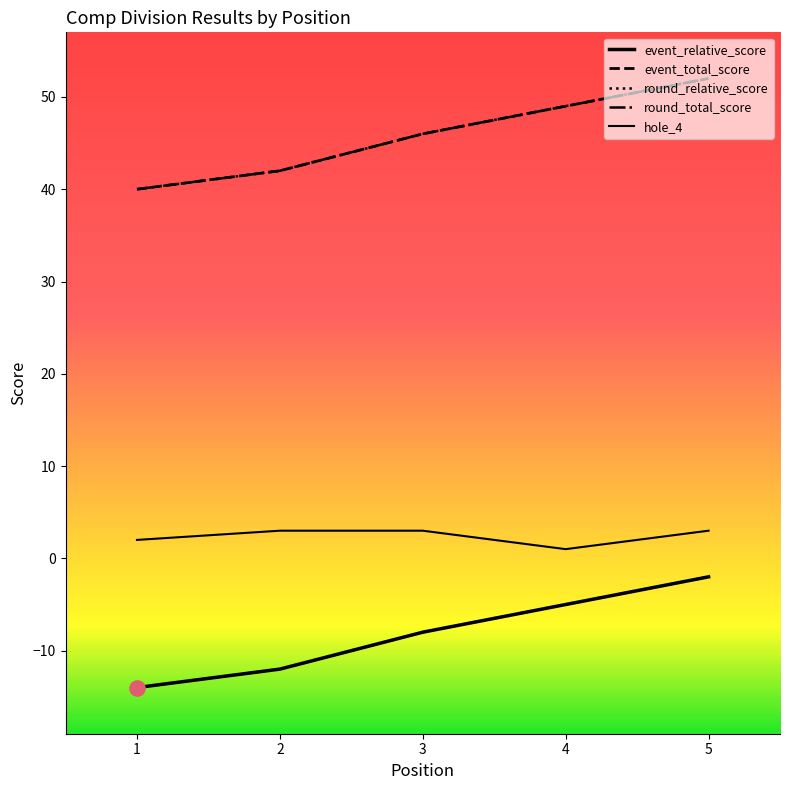

Does the chart have visible grid lines?

No